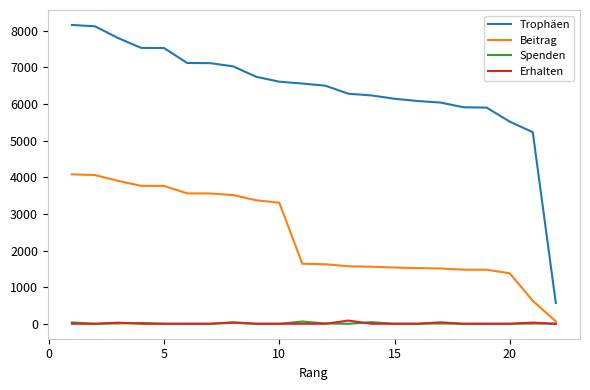

Which series has the largest range (max minus min)?

Trophäen